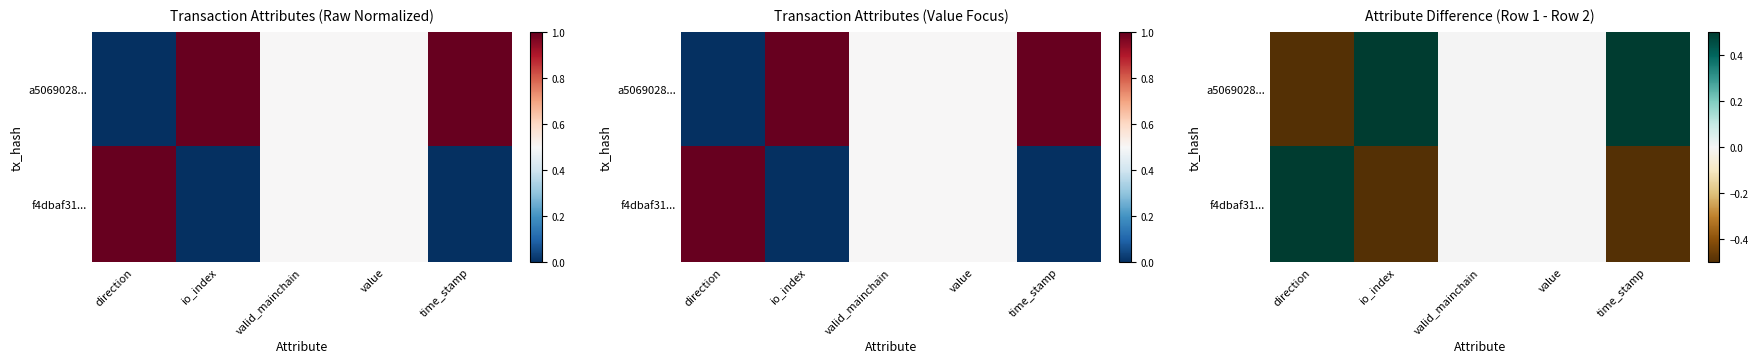

What is the maximum value shown in the chart?

1